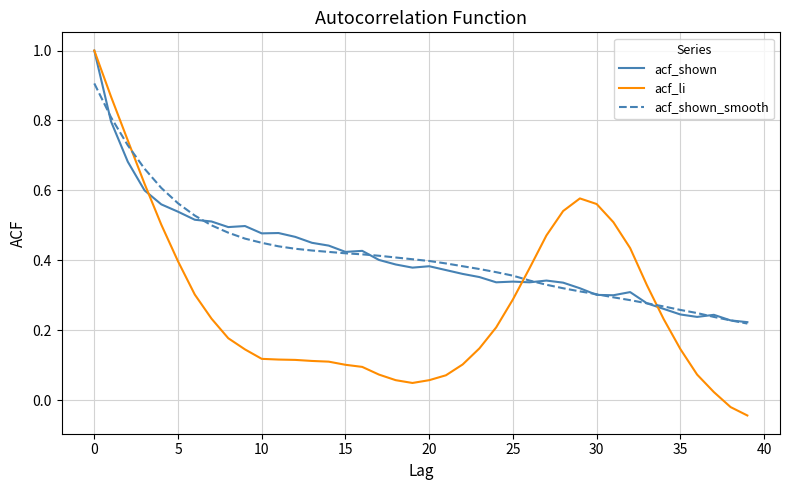

Which series has the widest spread of values?

acf_li